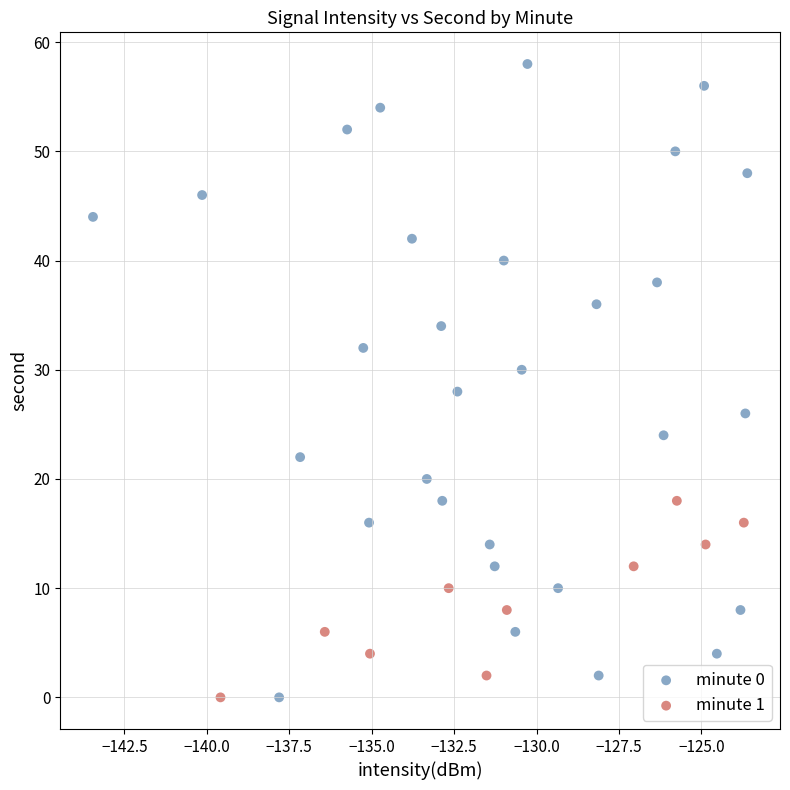

Which series contains the highest Y value?

minute 0